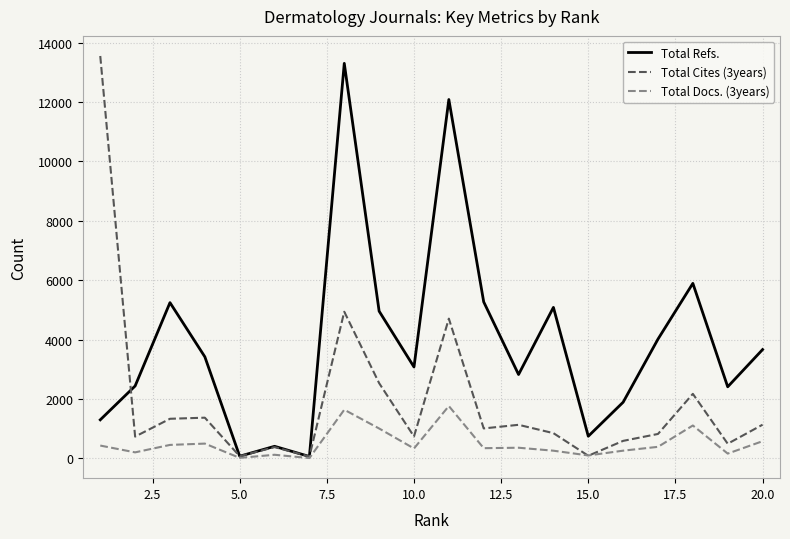

What is the average value of the Total Refs. series?

3906